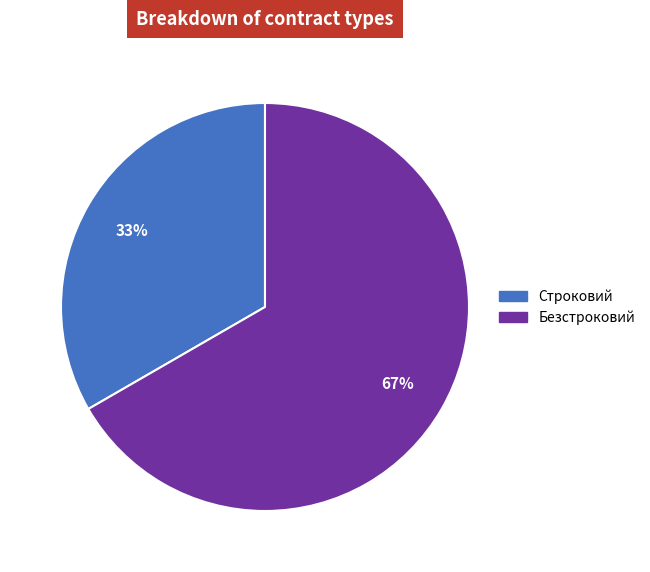

Is the sum of Безстроковий and Строковий greater than half?

Yes